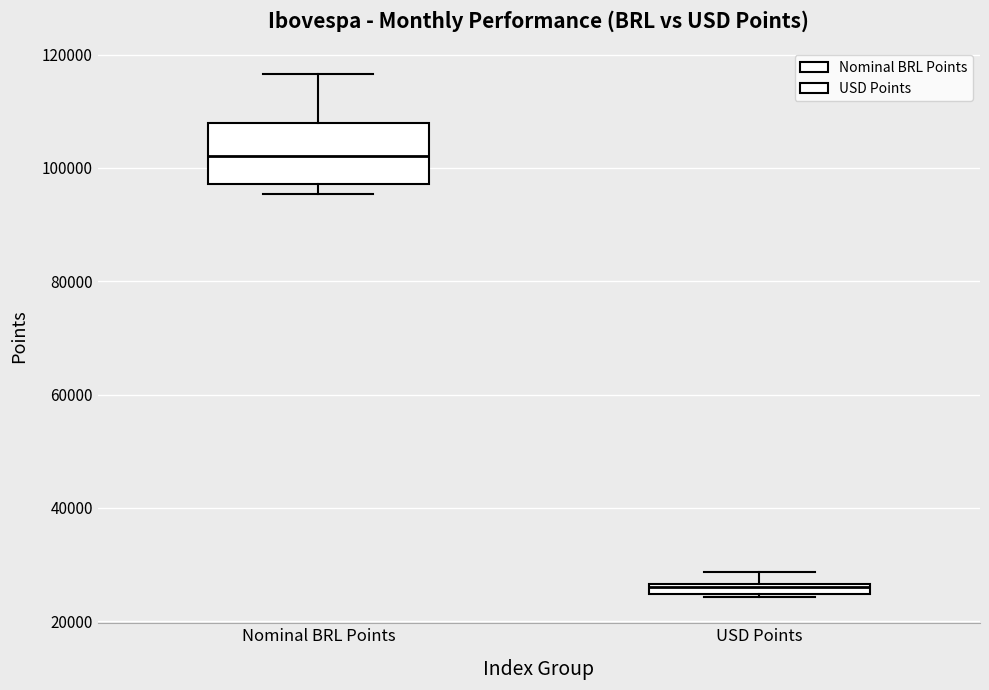

Which box's median line is the lowest?

USD Points